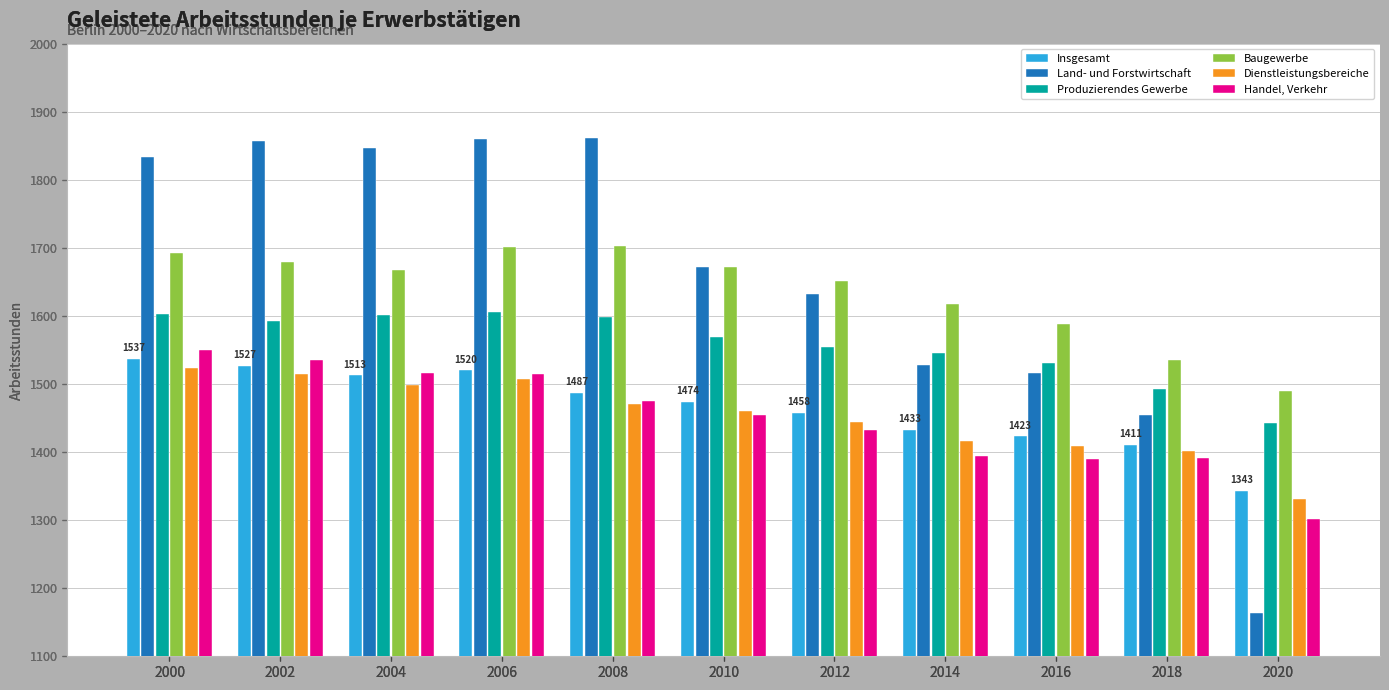

At 2012, list the series in order from largest to smallest.

Baugewerbe, Land- und Forstwirtschaft, Produzierendes Gewerbe, Insgesamt, Dienstleistungsbereiche, Handel, Verkehr